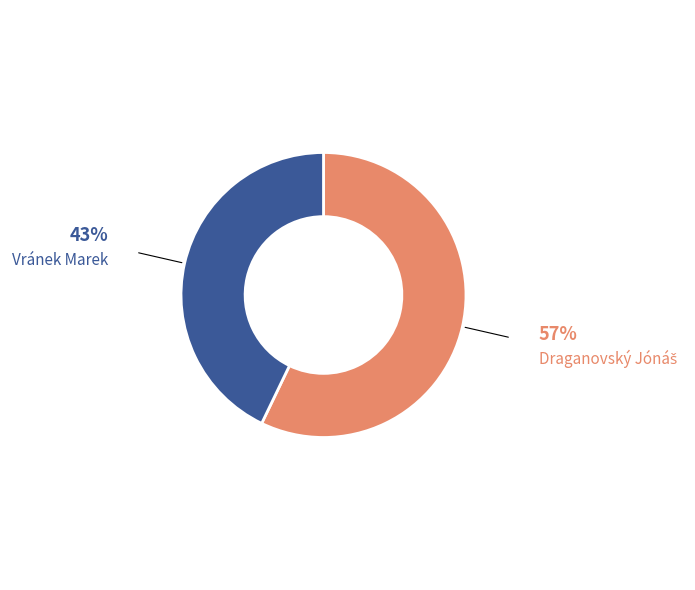

The Vránek Marek slice represents 56% of the pie. True or false?

False